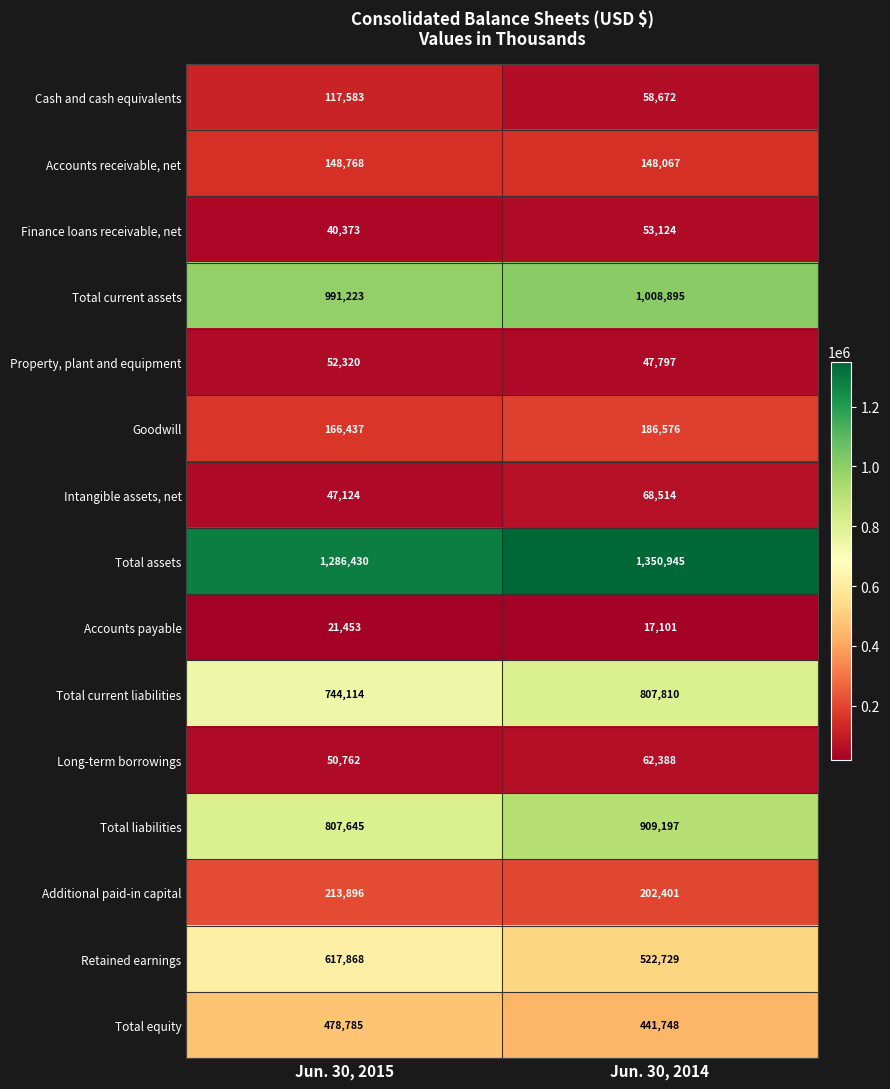

At how many categories does at least one series exceed 451317?

2